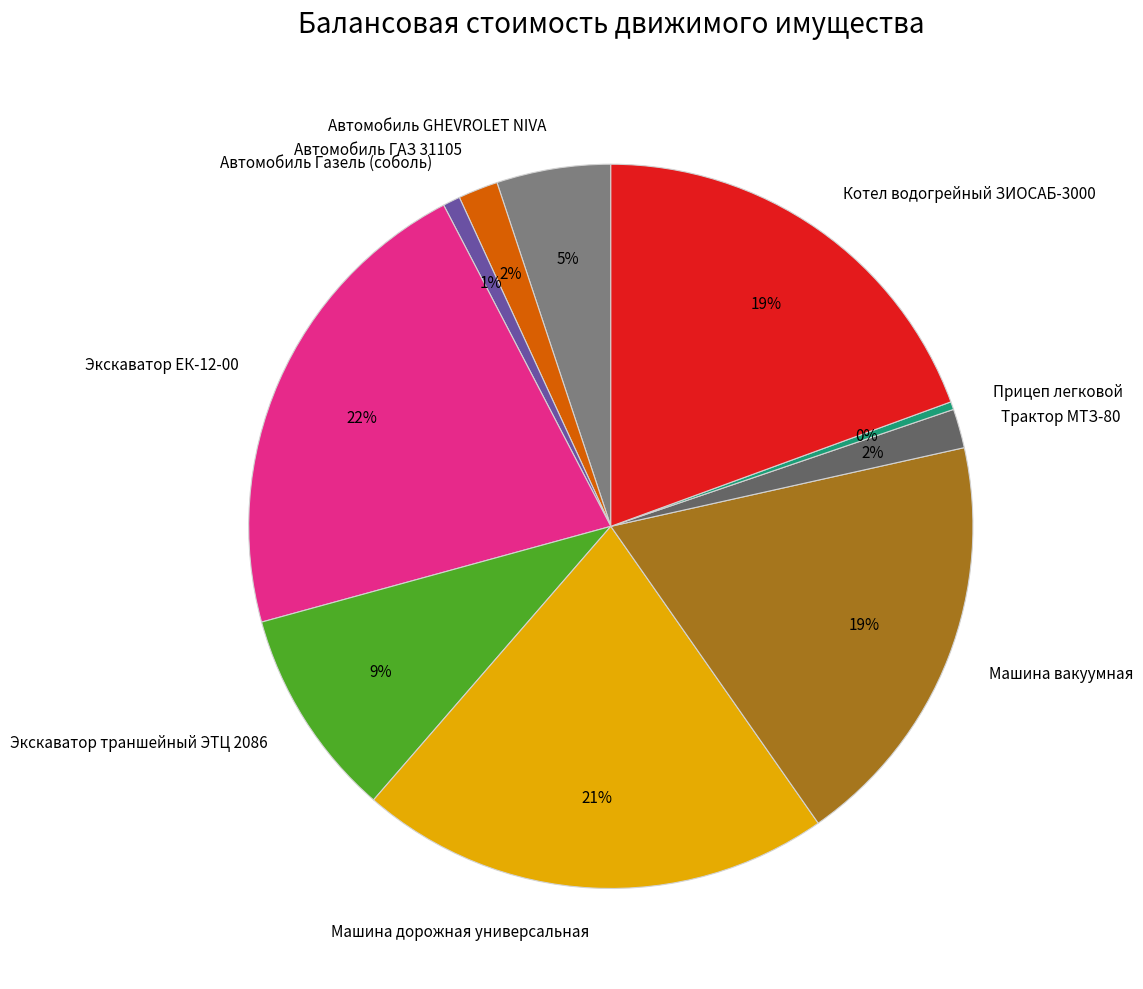

Is there any slice that represents more than half of the pie?

No